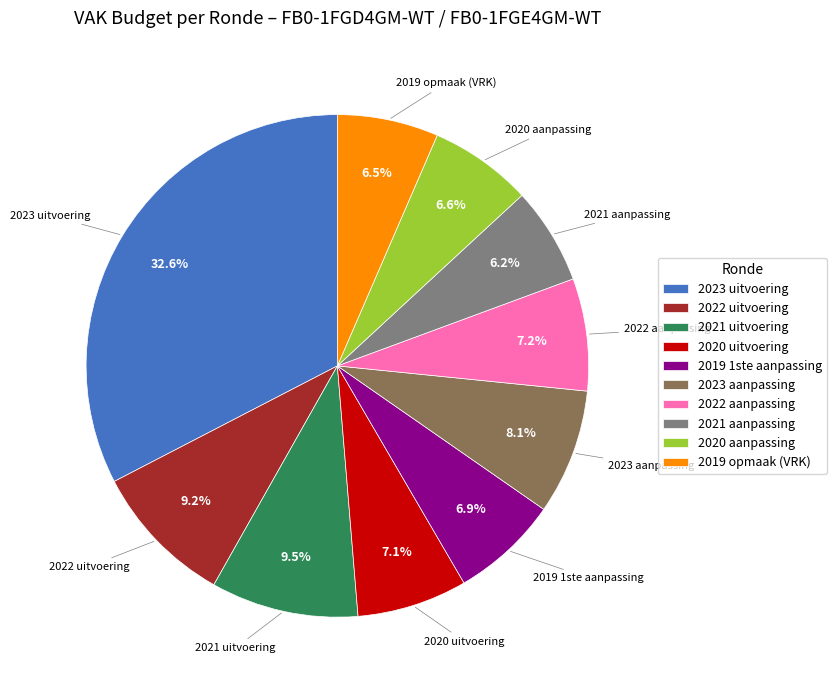

What is the total percentage of 2021 uitvoering and 2020 aanpassing?

16.1%